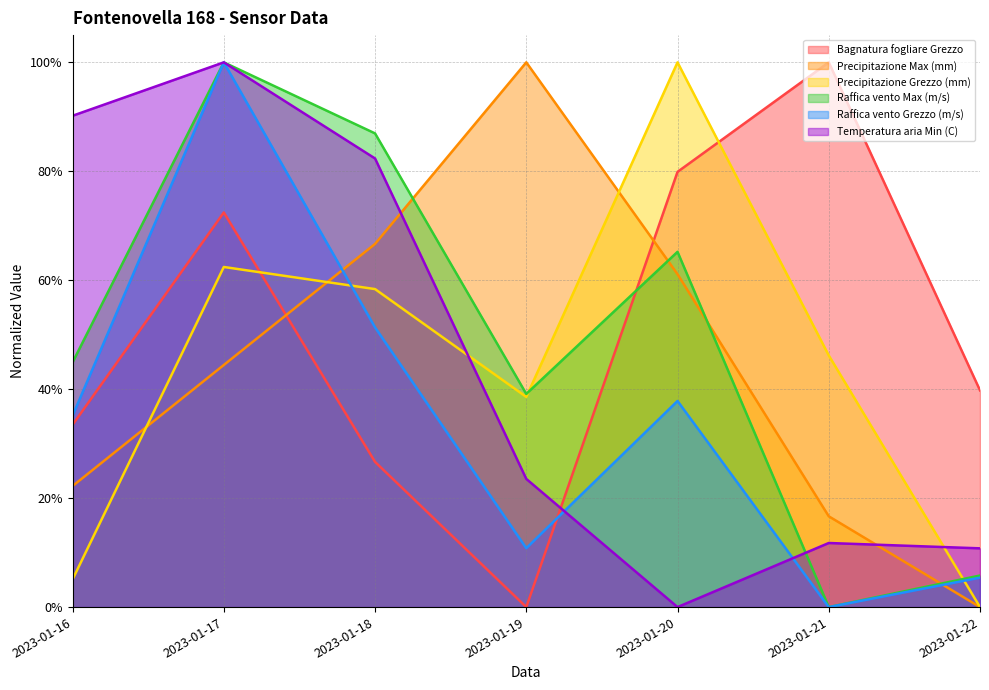

List the series in order of their peak value, highest first.

Bagnatura fogliare Grezzo, Precipitazione Max (mm), Precipitazione Grezzo (mm), Raffica vento Max (m/s), Raffica vento Grezzo (m/s), Temperatura aria Min (C)